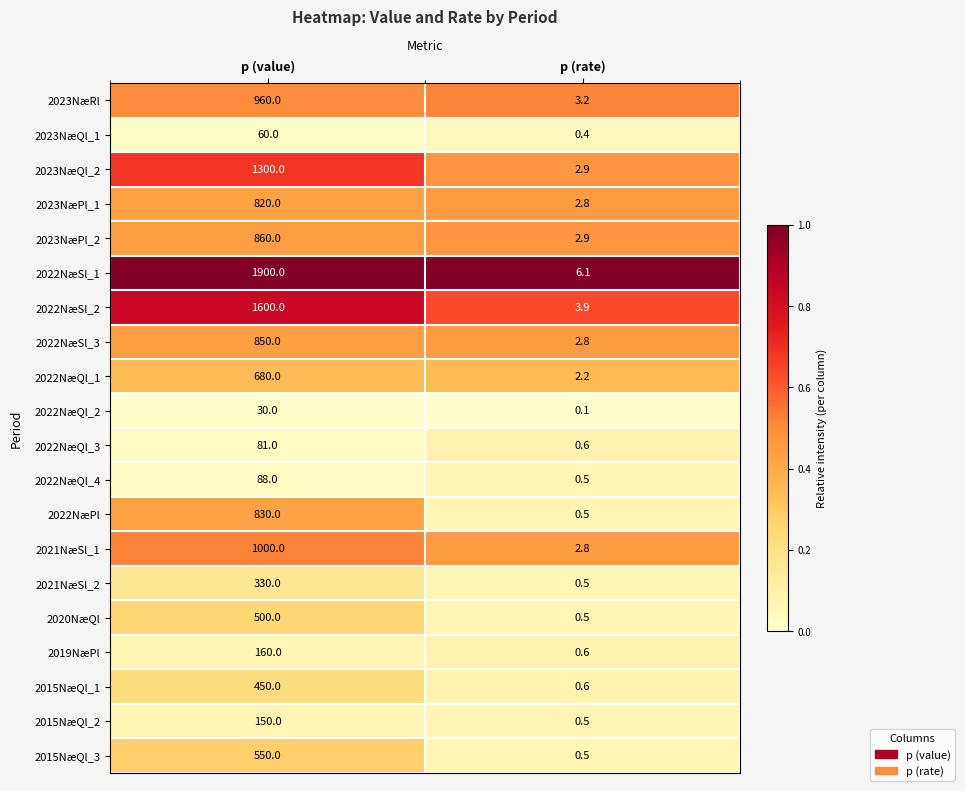

What is the sum of all 2022NæPl values?

830.5